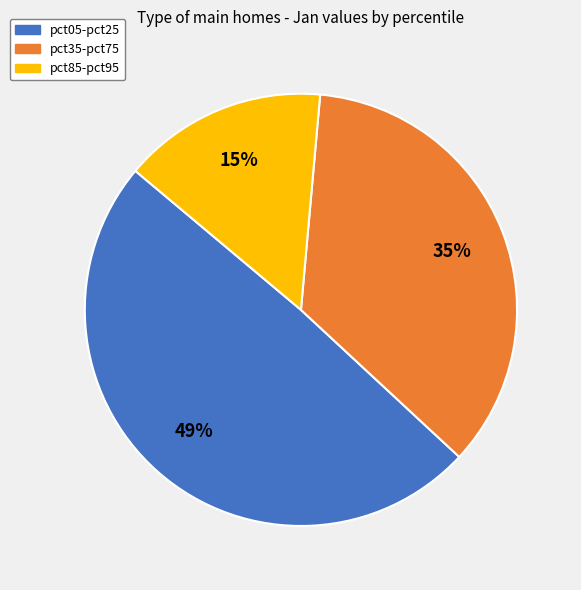

Between pct05-pct25 and pct35-pct75, which is larger?

pct05-pct25